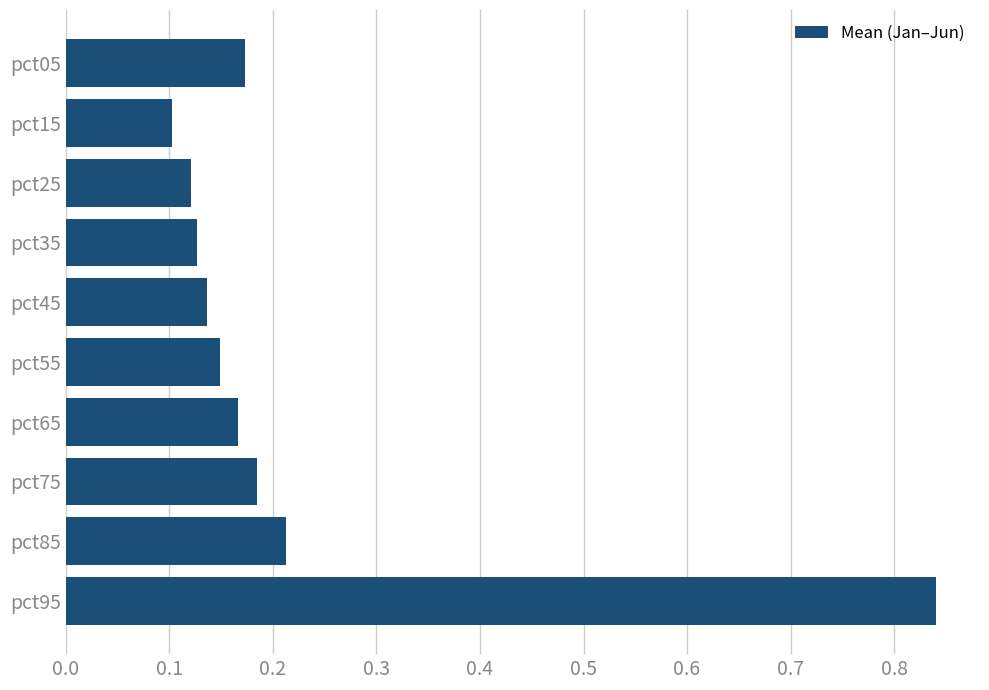

Are the bars horizontal?

Yes